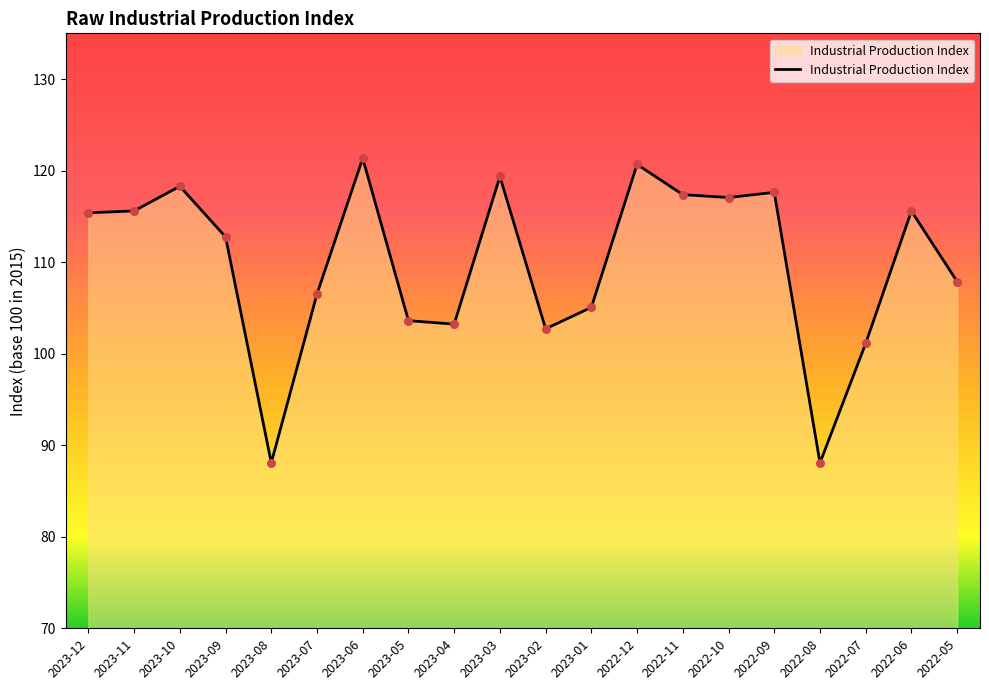

Which has a higher value, 2023-01 or 2023-11?

2023-11